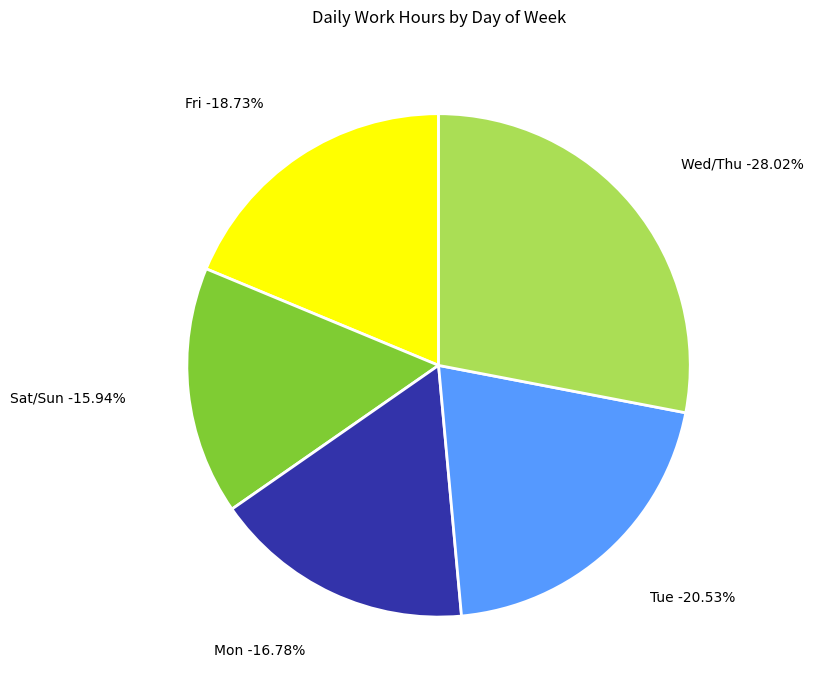

Does 2 Mon account for over 50% of the chart?

No